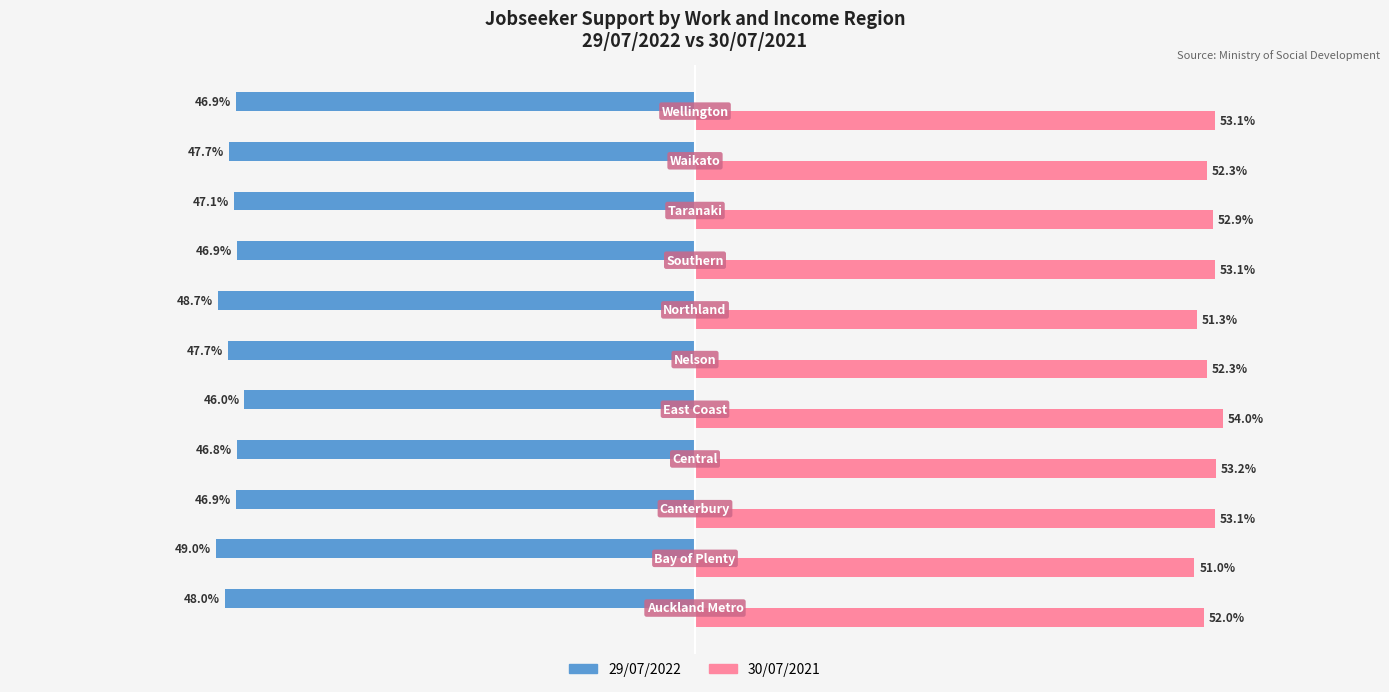

Rank the series by their average value, from highest to lowest.

30/07/2021, 29/07/2022